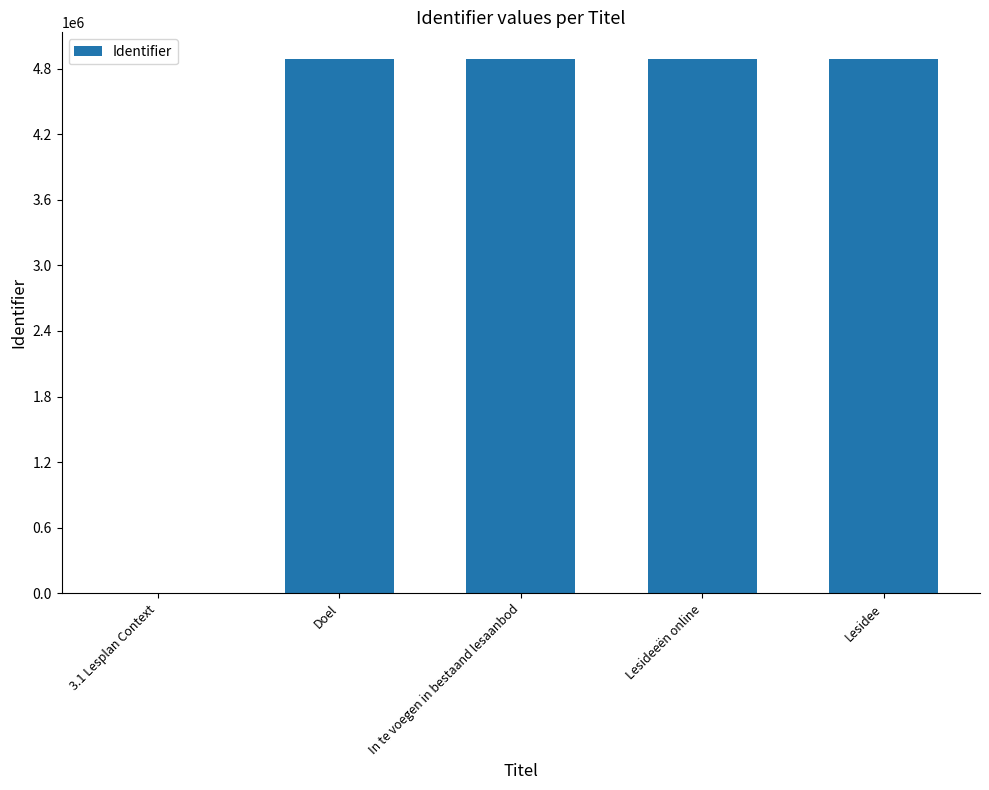

What is the change in value from 3.1 Lesplan Context to Lesideeën online?

+4886622